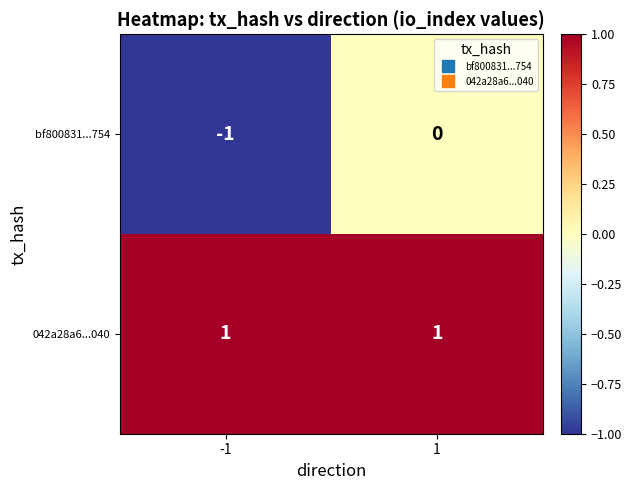

The 042a28a6...040 series shows 2 at -1. True or false?

False